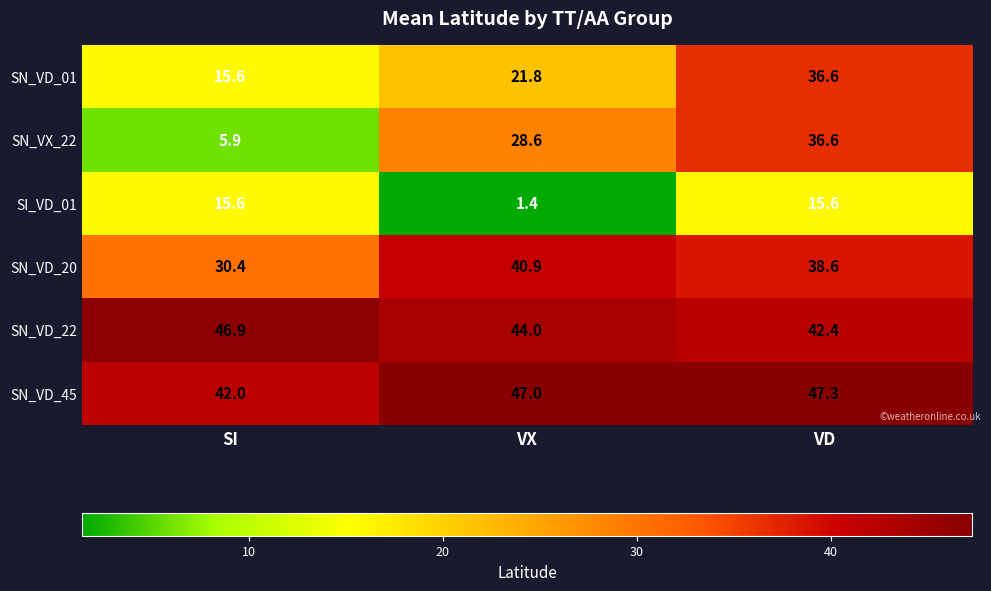

What is the sum of the SN_VD_20 values at VX and VD?

79.5